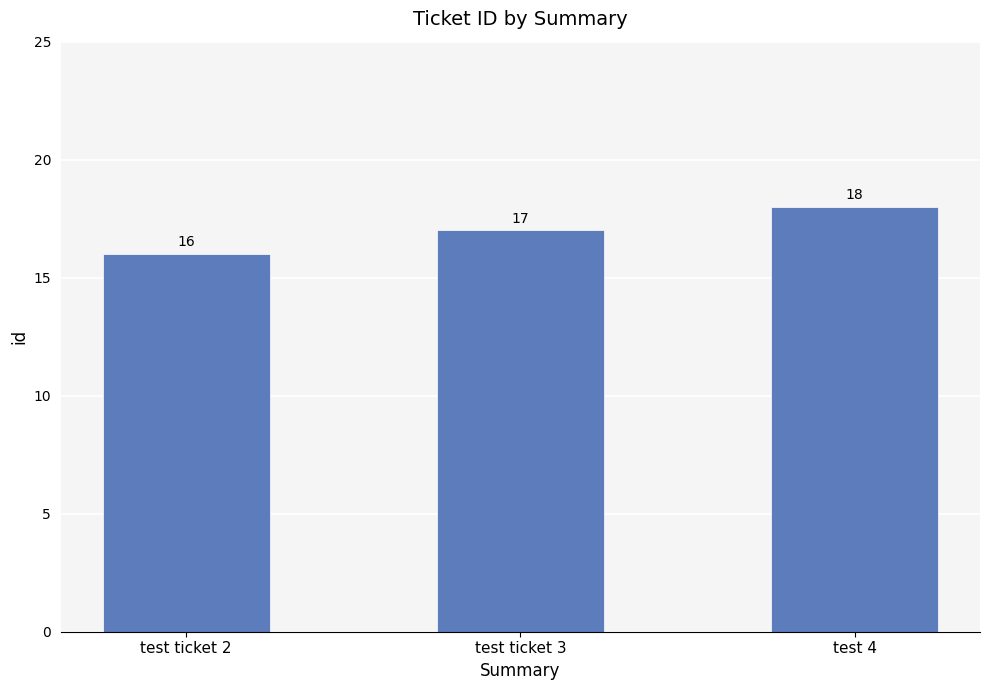

How many data points are less than 17?

1